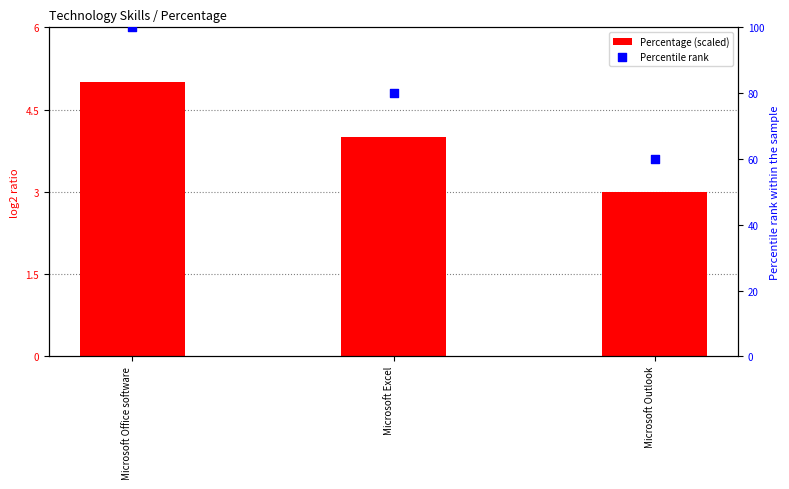

Which series reaches the minimum Y coordinate?

Percentage (scaled)